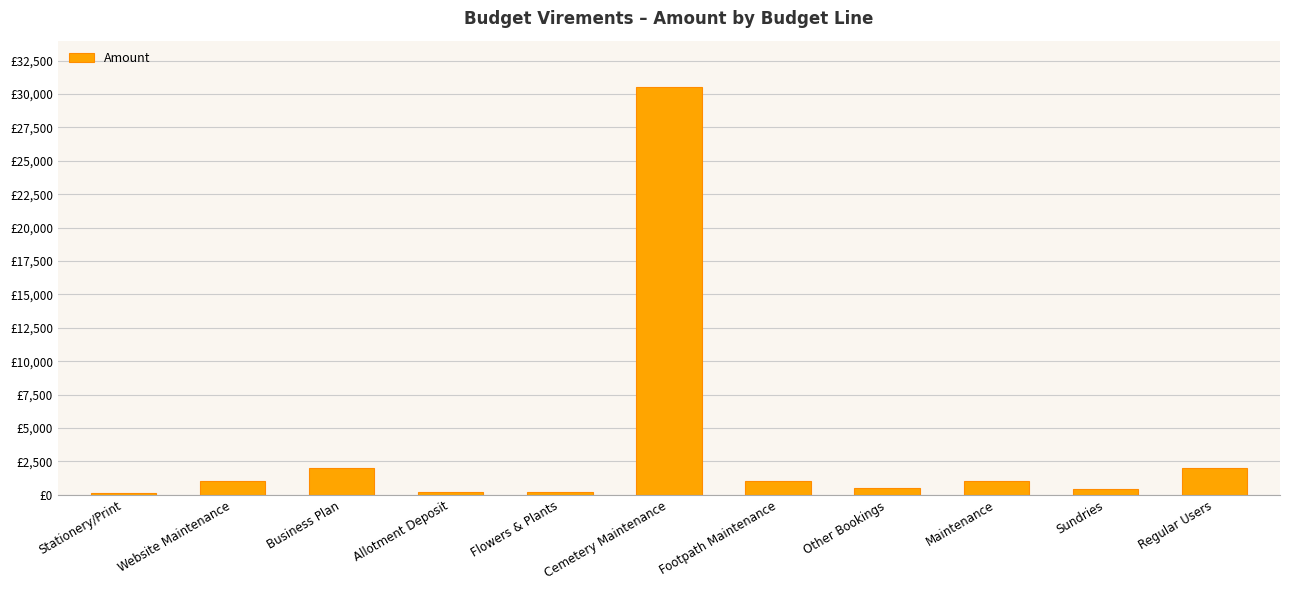

Does the chart contain any negative values?

No